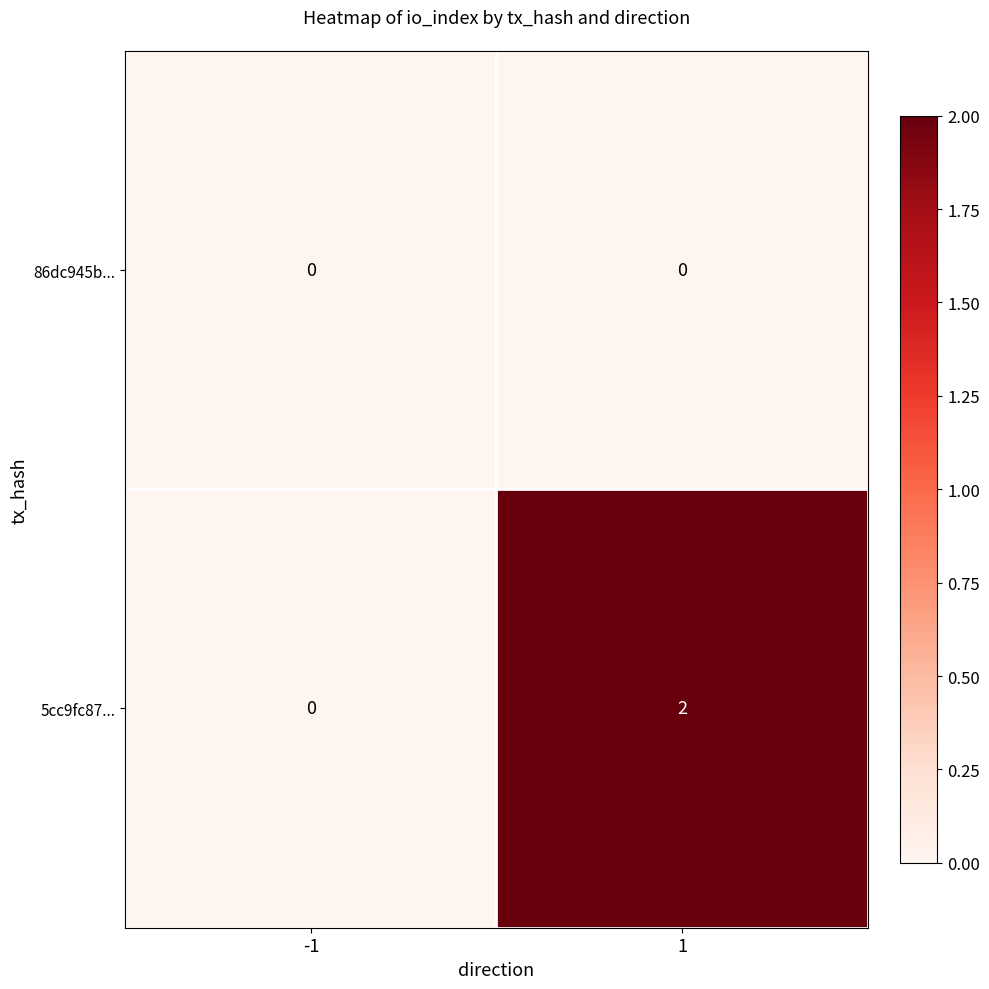

Reading left to right, transcribe all the data shown in this chart.

86dc945b...: 0	0
5cc9fc87...: 0	2